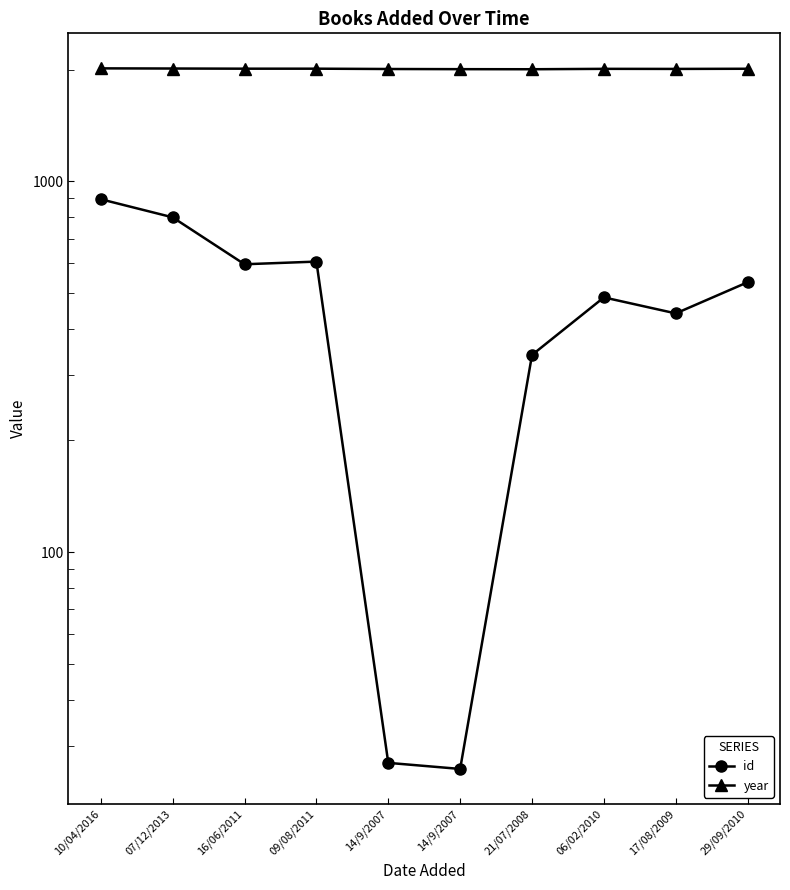

Rank the series by their maximum value, from highest to lowest.

year, id